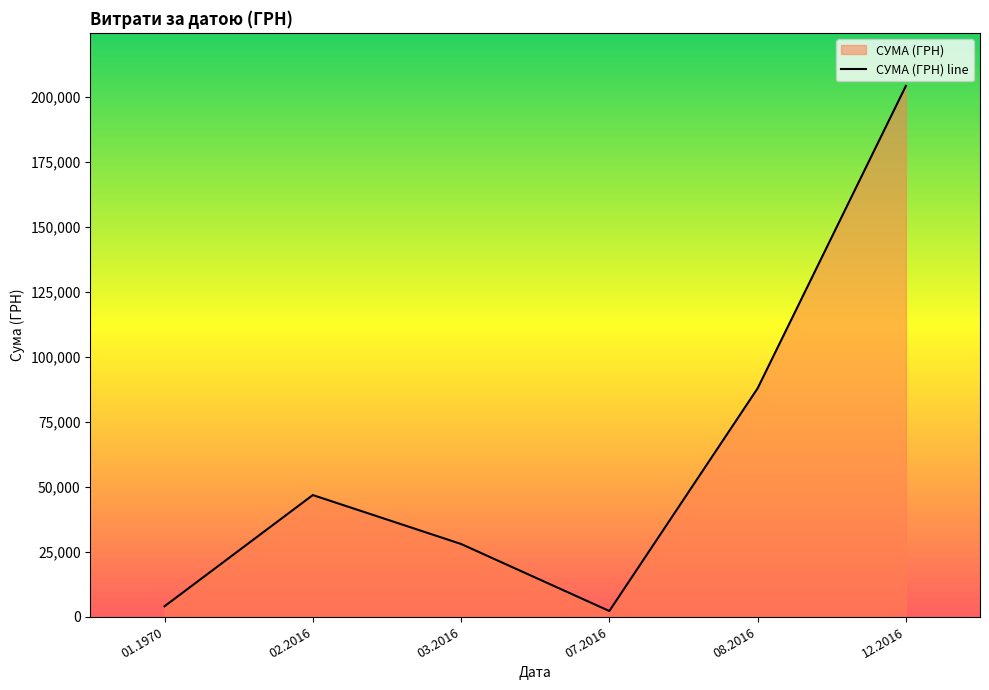

Rank the categories by value from highest to lowest.

12.2016, 08.2016, 02.2016, 03.2016, 01.1970, 07.2016